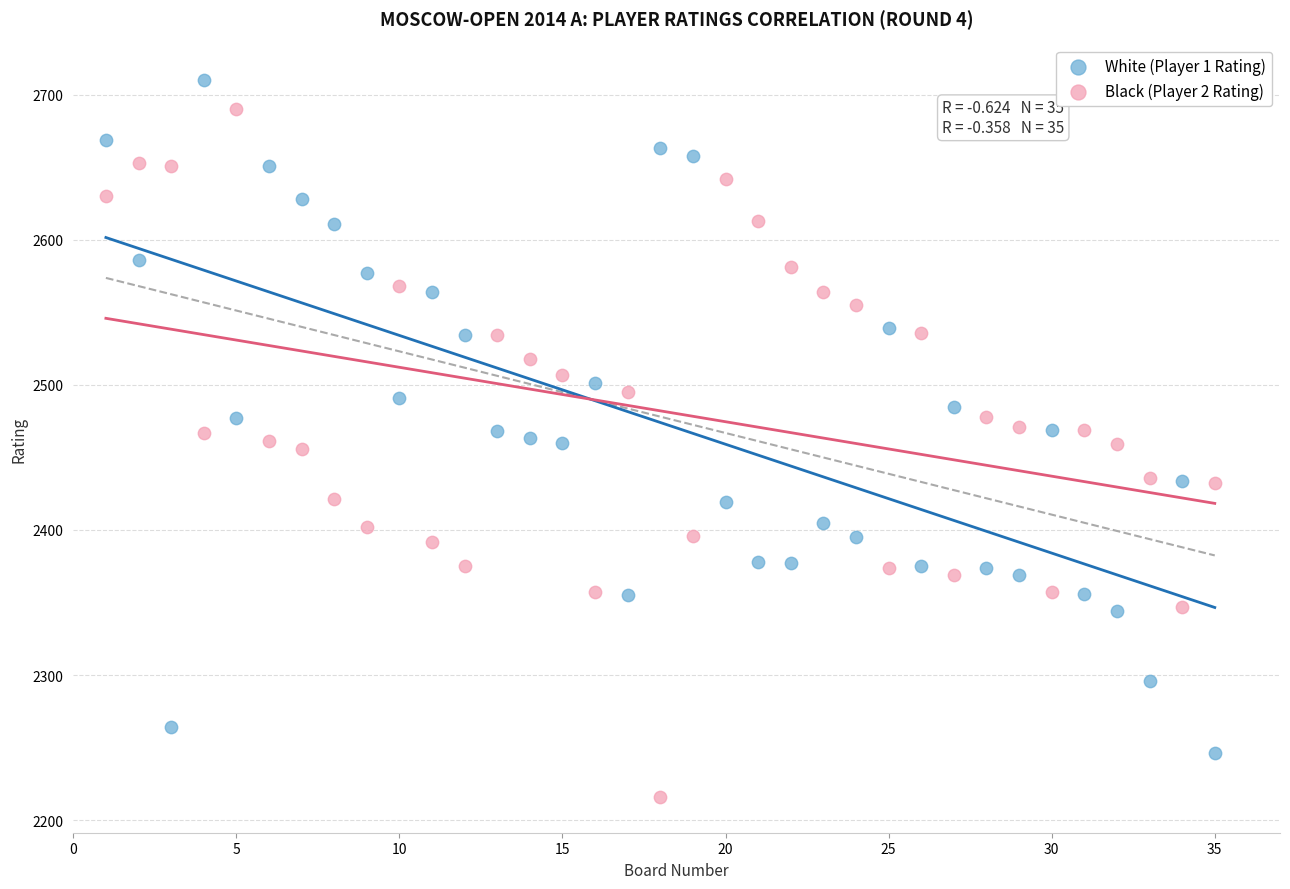

Which series contains the highest Y value?

White (Player 1 Rating)